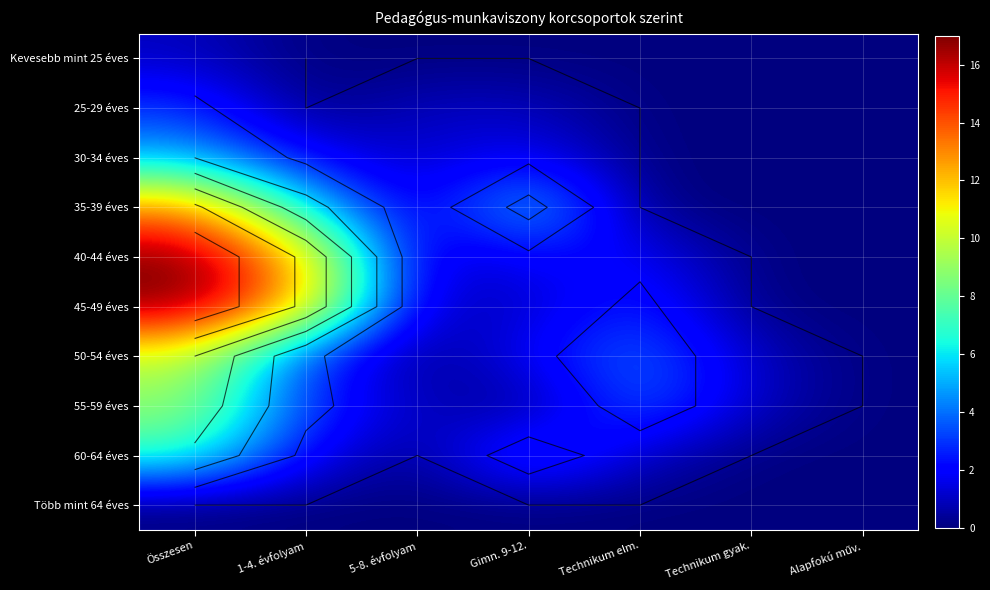

What is the spread (max minus min) of values at 1-4. évfolyam?

12